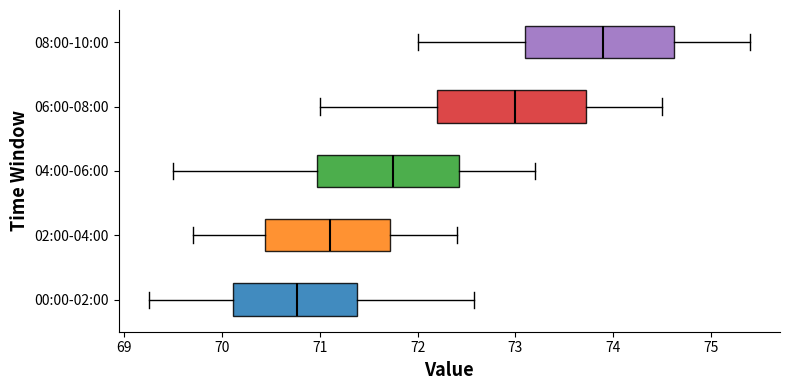

Which box has the furthest to the right median line?

08:00-10:00